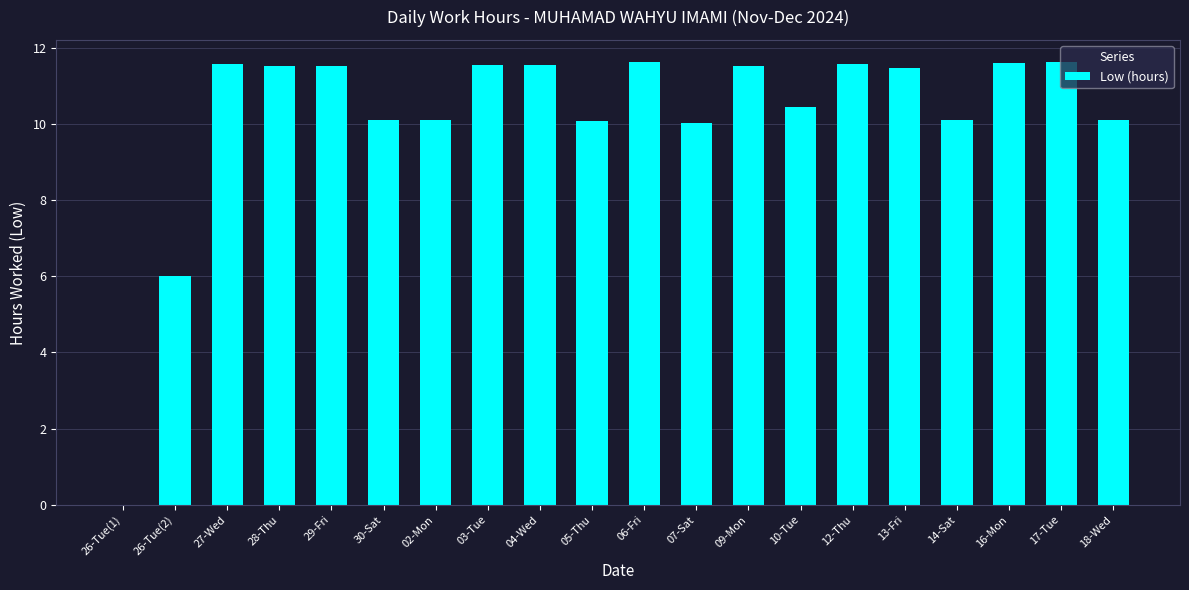

Is it true that the value at 30-Sat is 16.2?

False